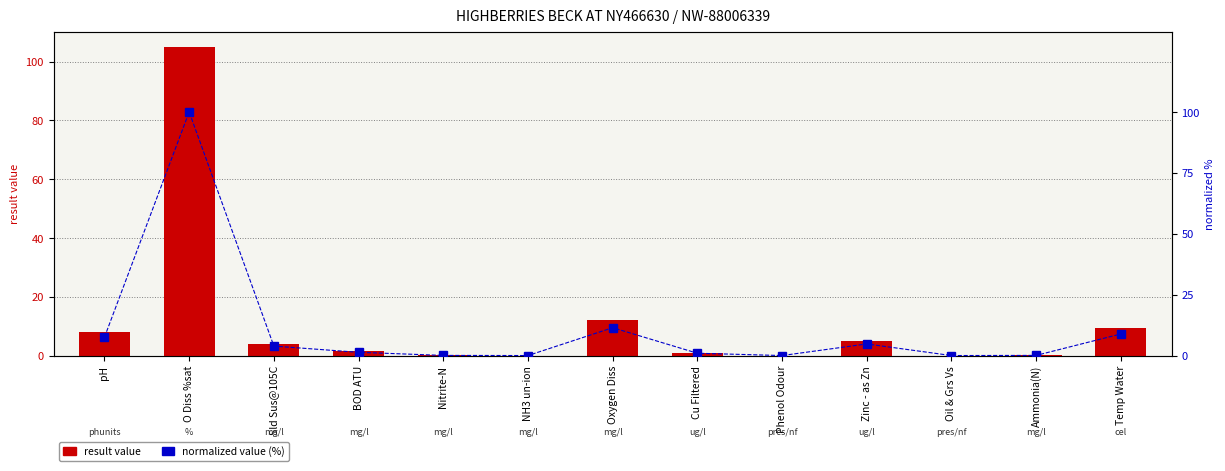

The value of normalized value (%) at O Diss %sat is 100.0. True or false?

True